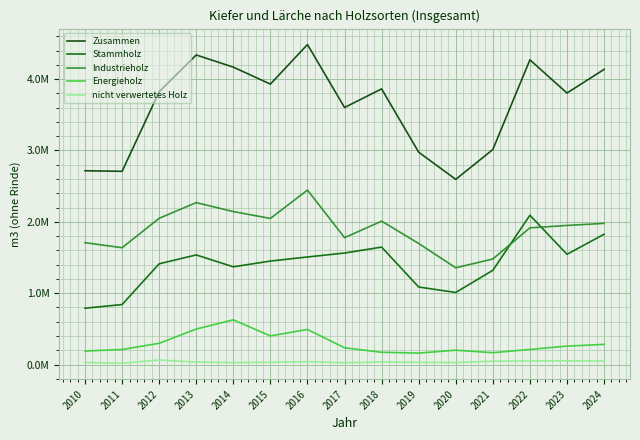

Which label corresponds to the smallest value in the chart?

2011